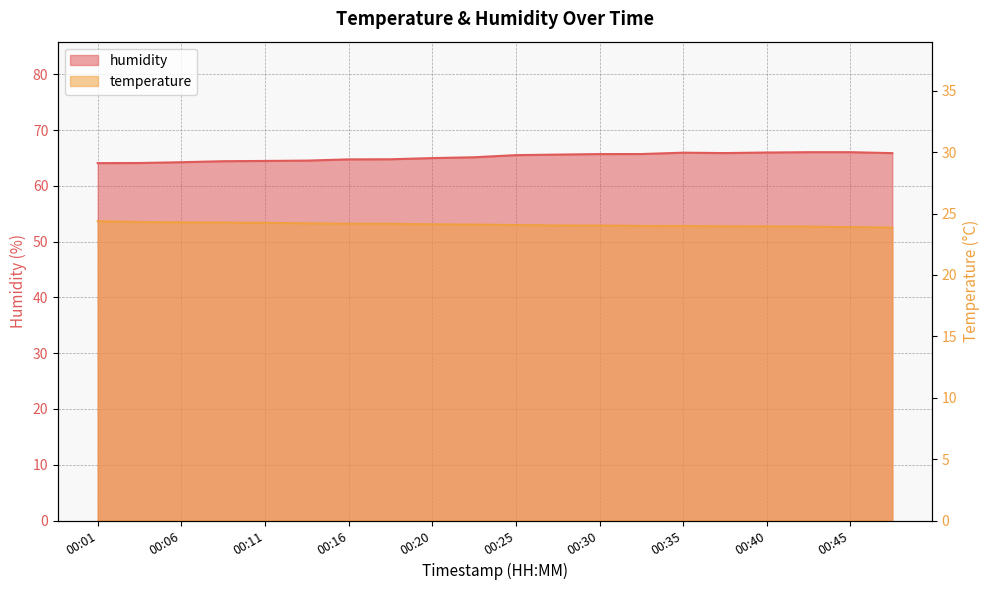

What are all the series names shown in the legend?

temperature, humidity